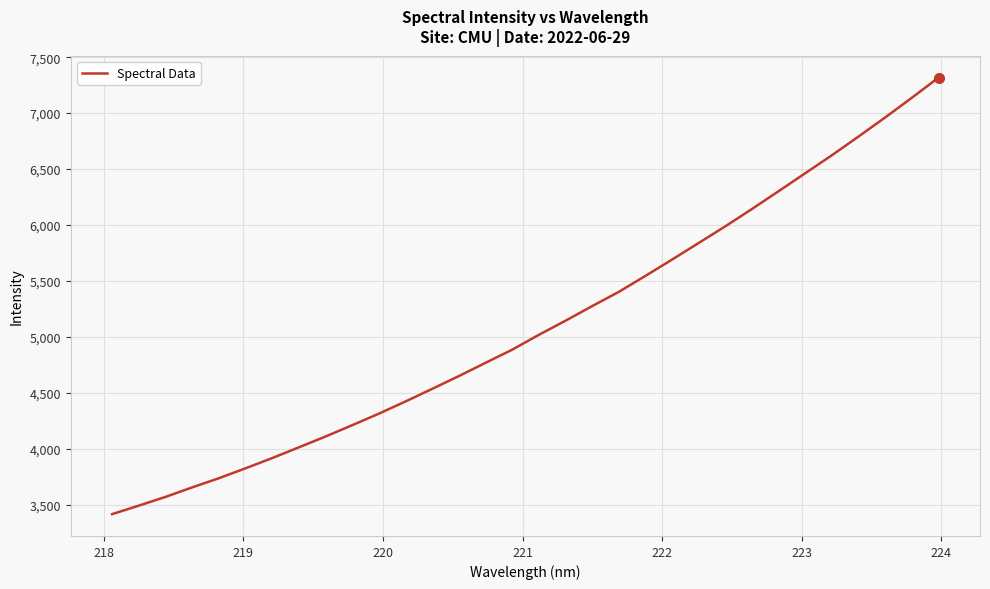

What is the smallest value displayed?

3414.4